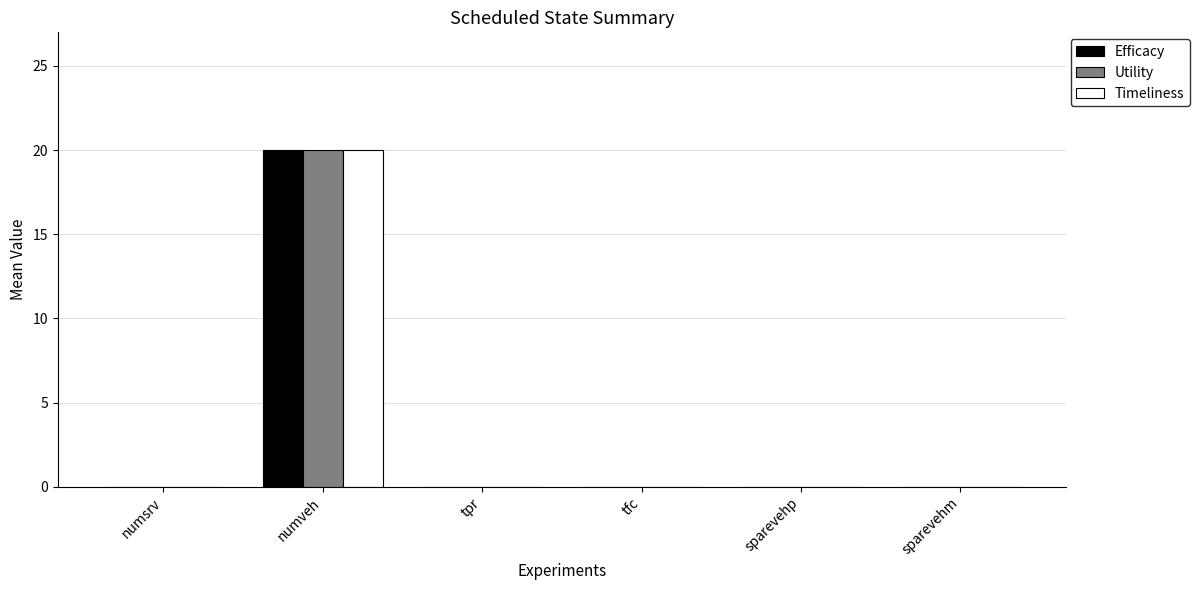

The value of Utility at tfc is 0. True or false?

True